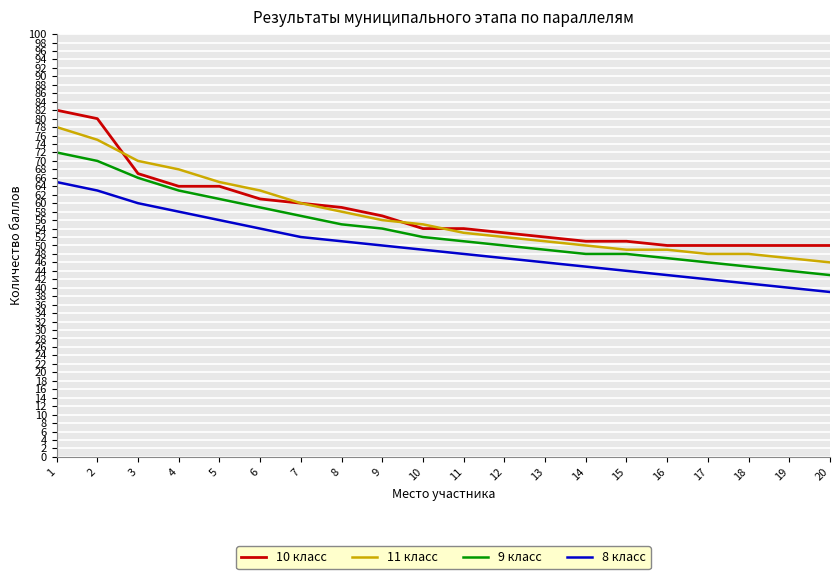

How many lines are shown in the chart?

4